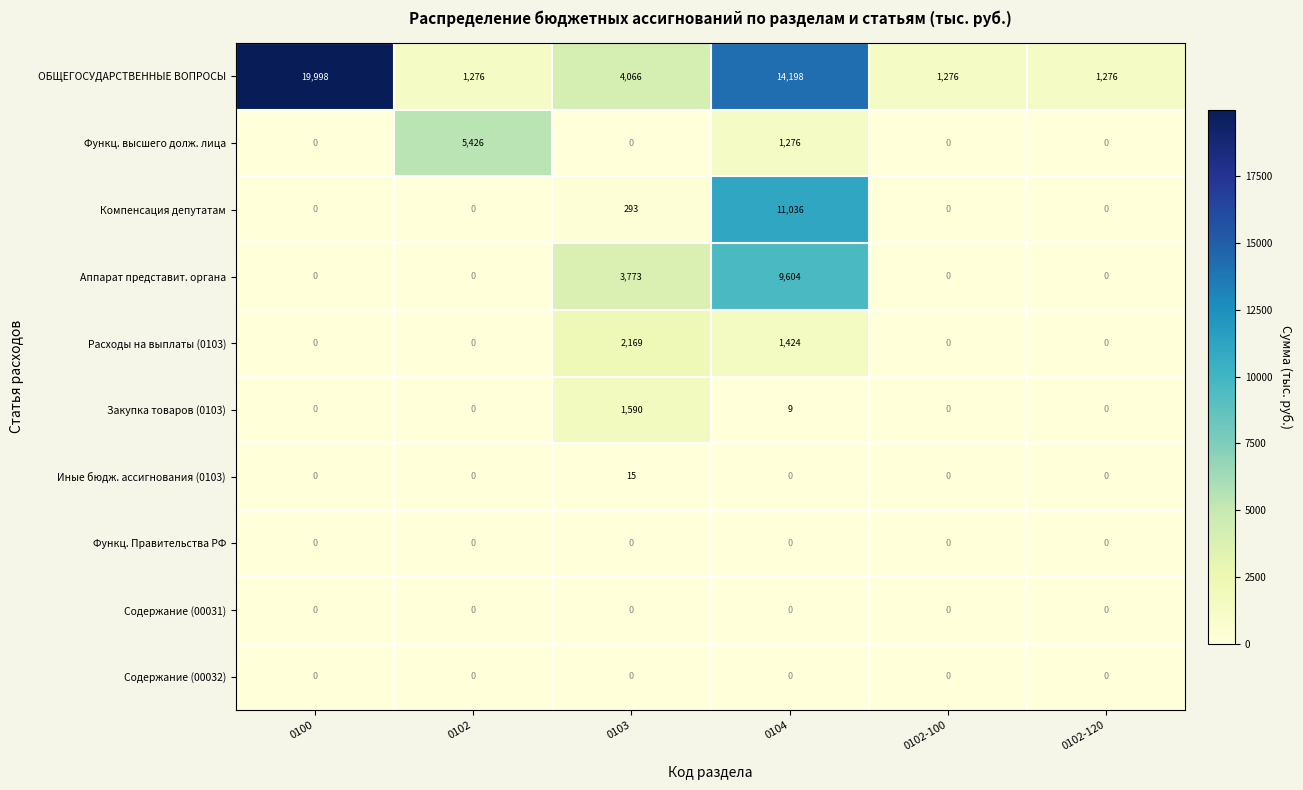

What is the difference between the highest and lowest values at 0100?

19998